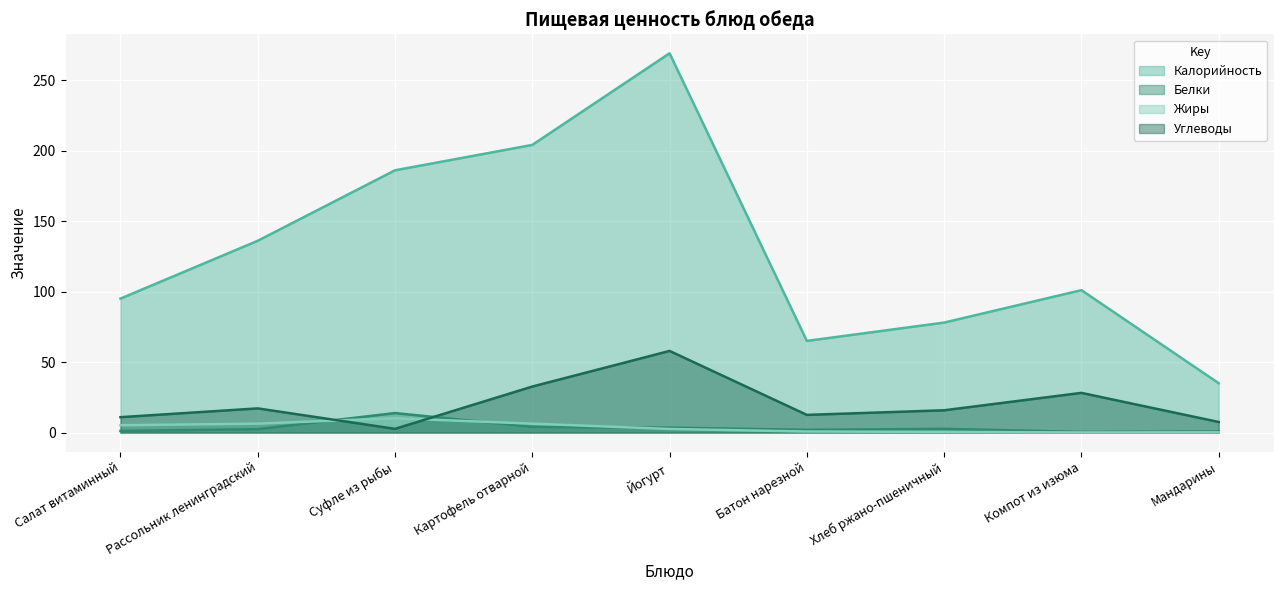

How many data points in Углеводы are less than 15?

4